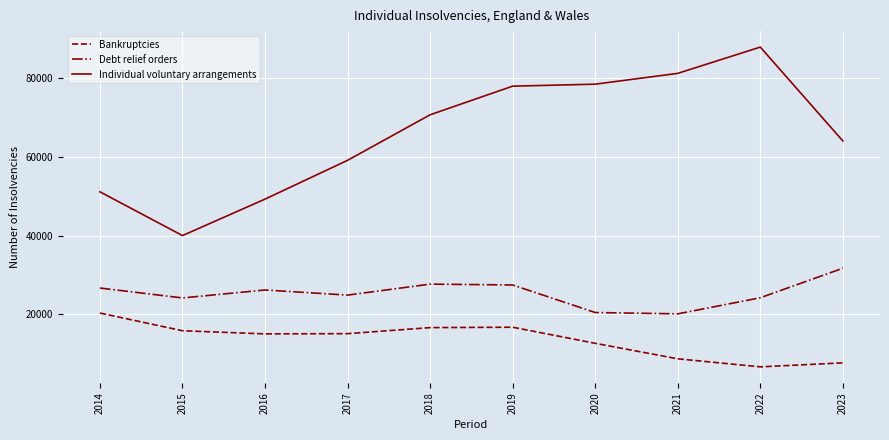

What is the sum of the Bankruptcies values at 2018 and 2019?

33386